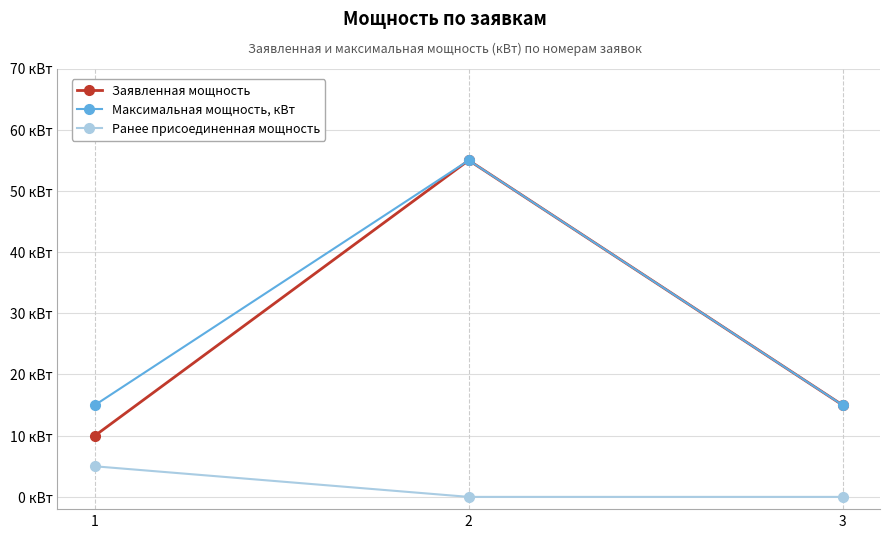

What is the sum of the Заявленная мощность values at 1 and 2?

65